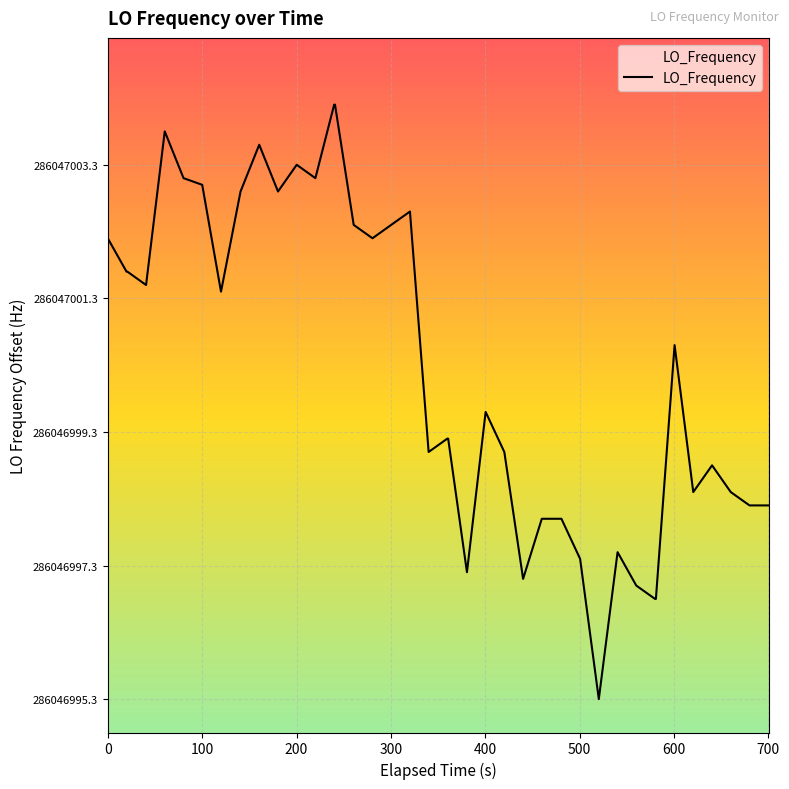

Does the chart display data point markers on the line(s)?

No